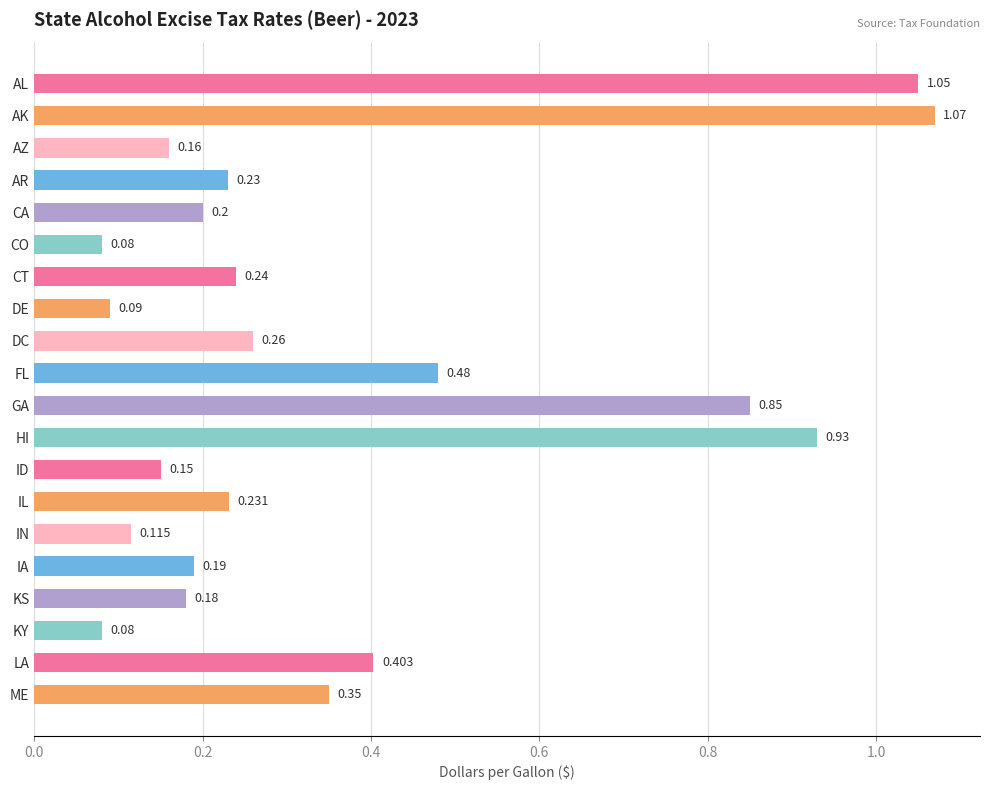

Are the bars grouped side by side (vs. stacked)?

No